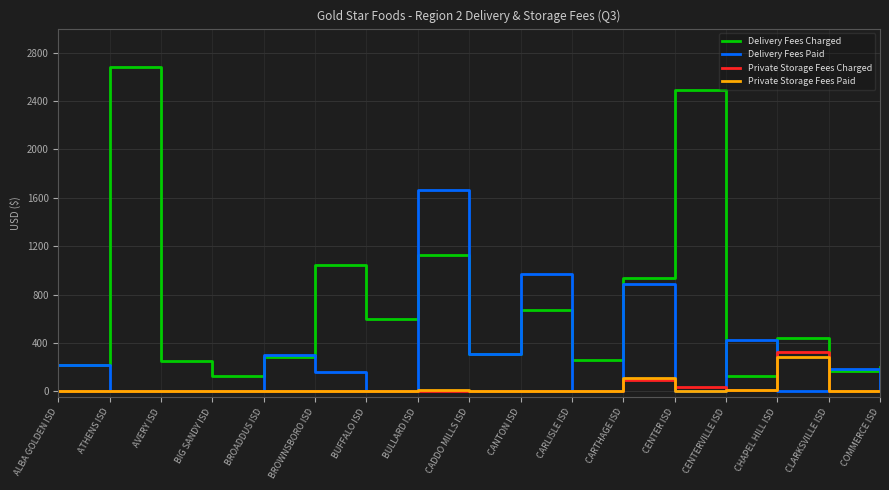

True or false: Private Storage Fees Charged has more than 0 interior local peaks.

True